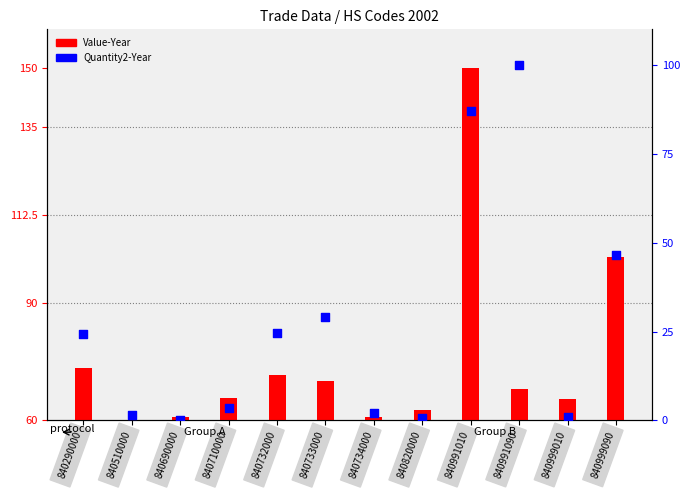

What are all the series names shown in the legend?

Value-Year, Quantity2-Year